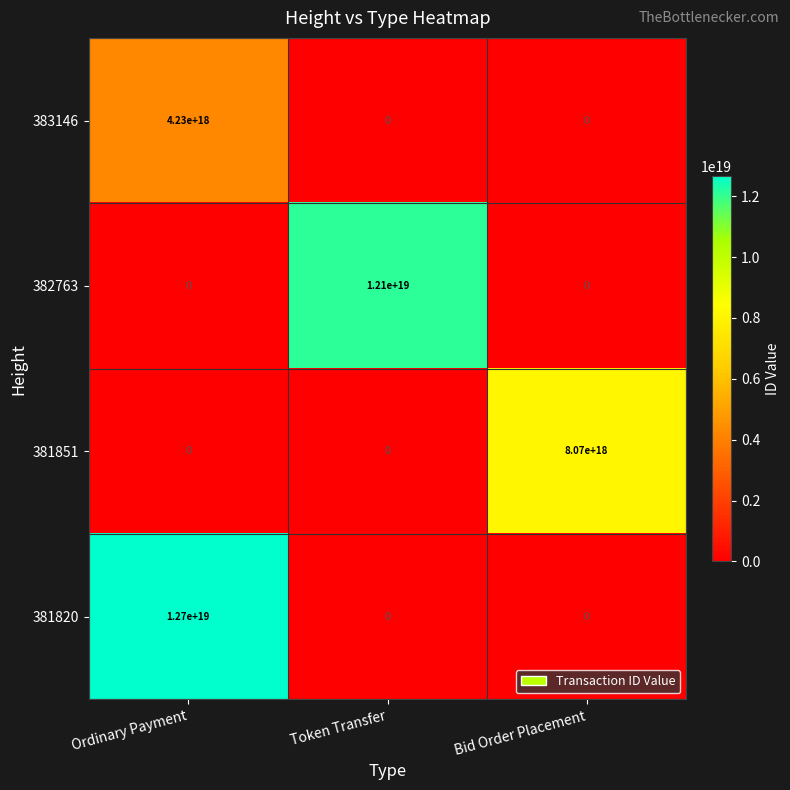

At which category is the sum across all series the highest?

Ordinary Payment